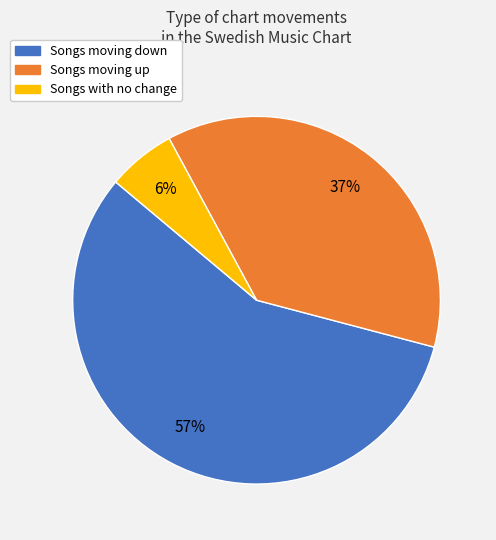

Does any single category account for the majority?

Yes